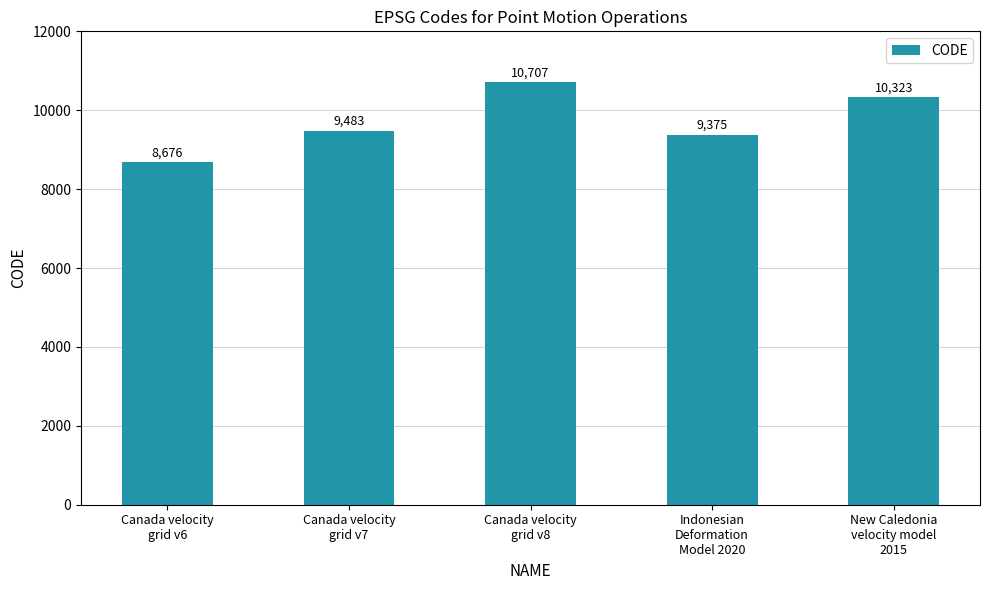

The value at New Caledonia
velocity model
2015 is 7137. True or false?

False